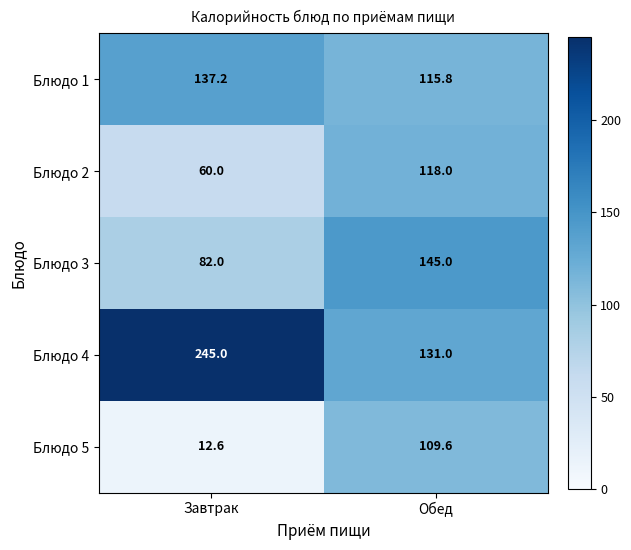

Where does the Блюдо 5 series first go above 109?

Обед